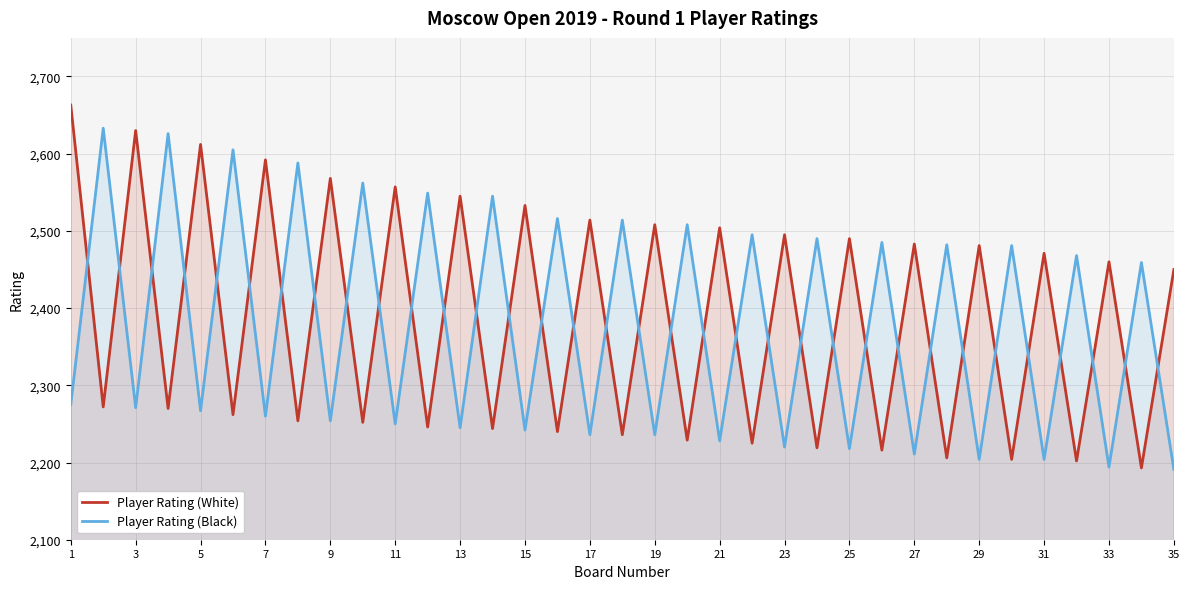

How many interior local valleys does the Player Rating (Black) series have?

16